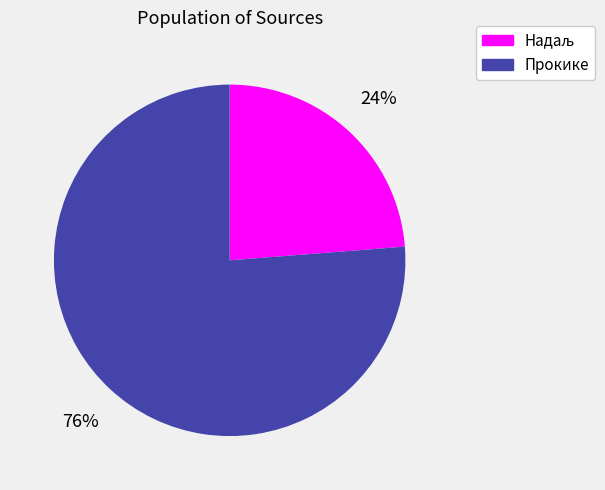

To the nearest percent, what is the average slice percentage?

50%